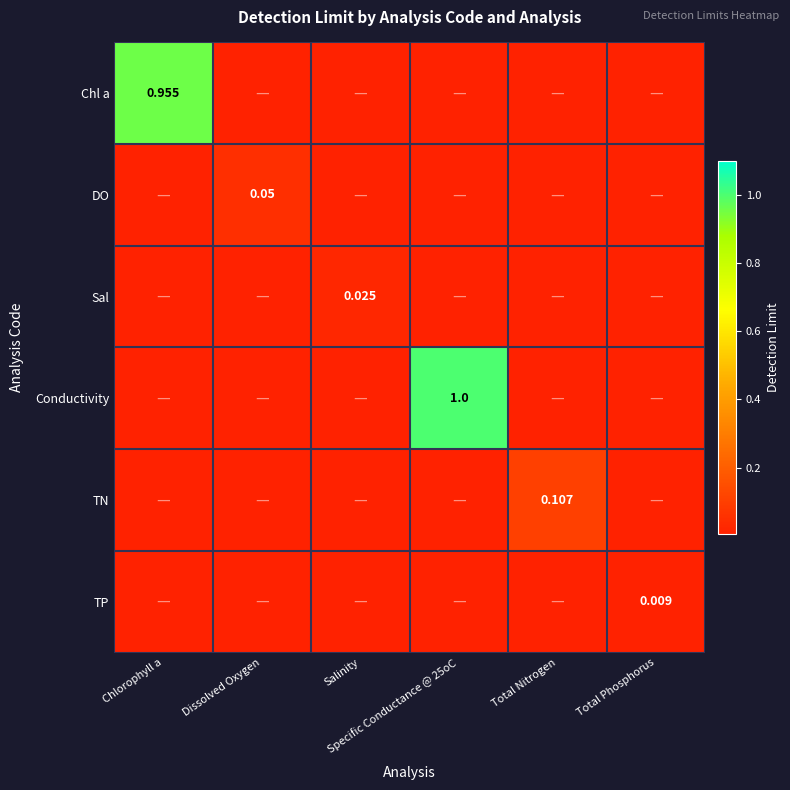

The TP series shows 0.0 at Specific Conductance @ 25oC. True or false?

True